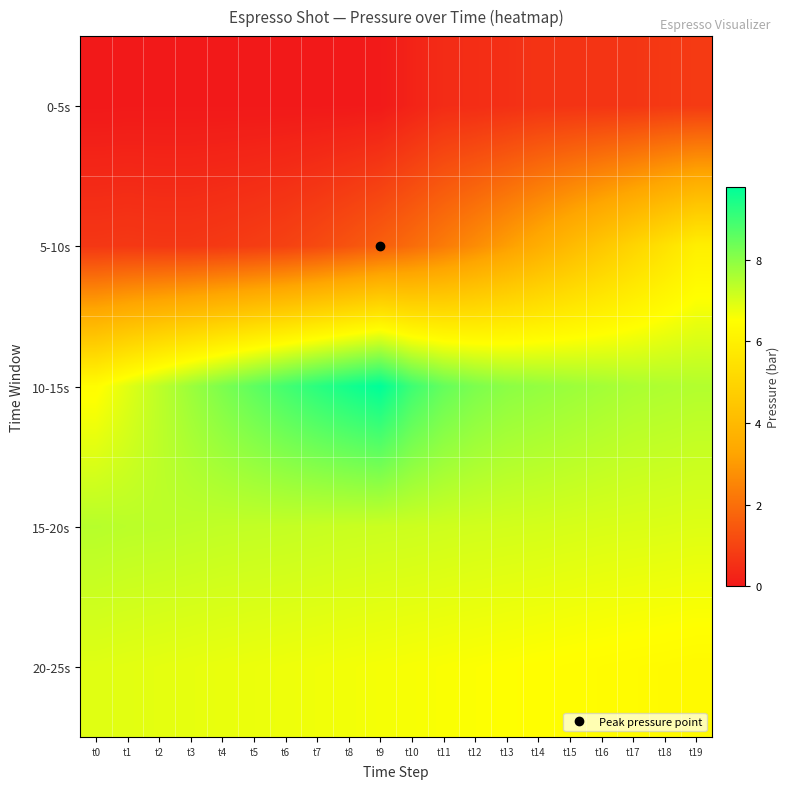

Which has a higher value, t11 or t12?

t12